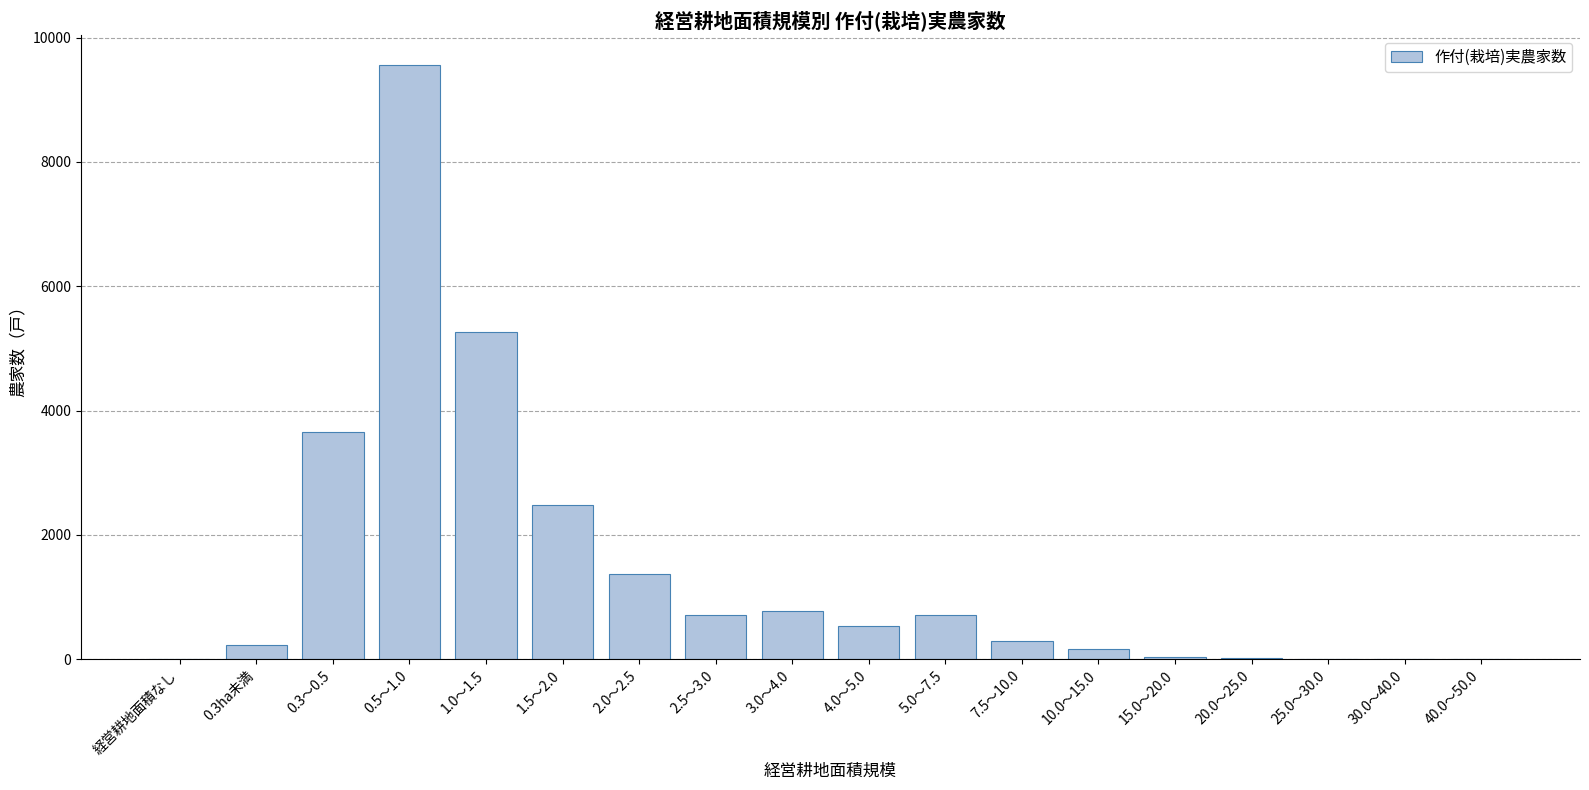

Between 1.5～2.0 and 4.0～5.0, which is larger?

1.5～2.0